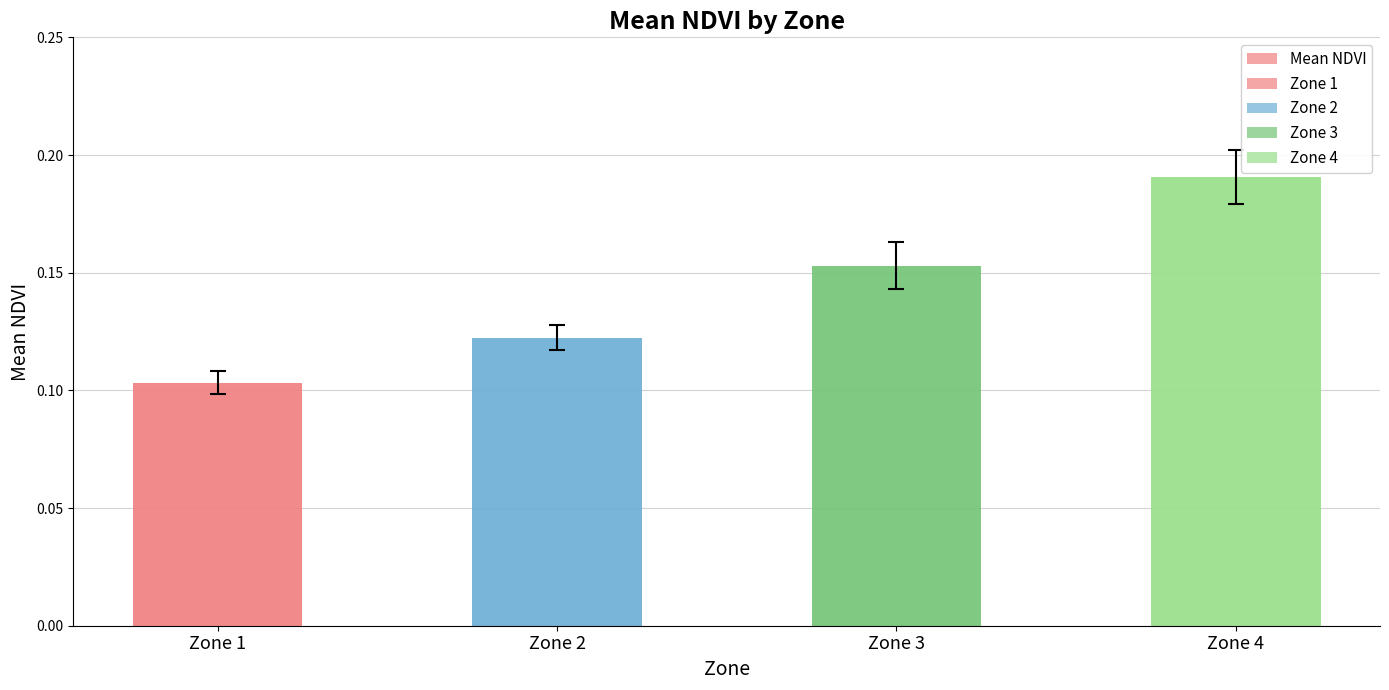

What is the value of the 2nd bar from the left?

0.1